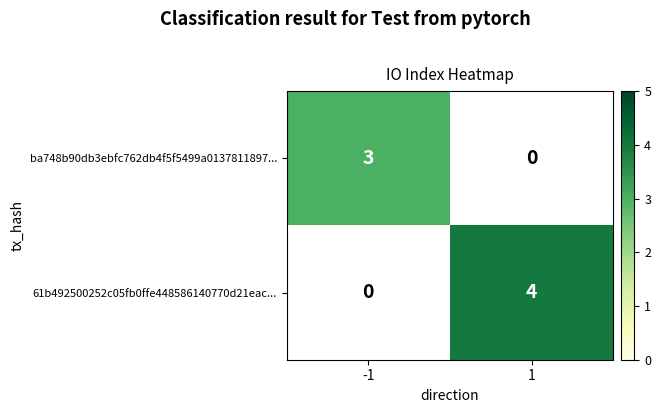

Read the 61b492500252c05fb0ffe448586140770d21eac... value at 1.

4.0